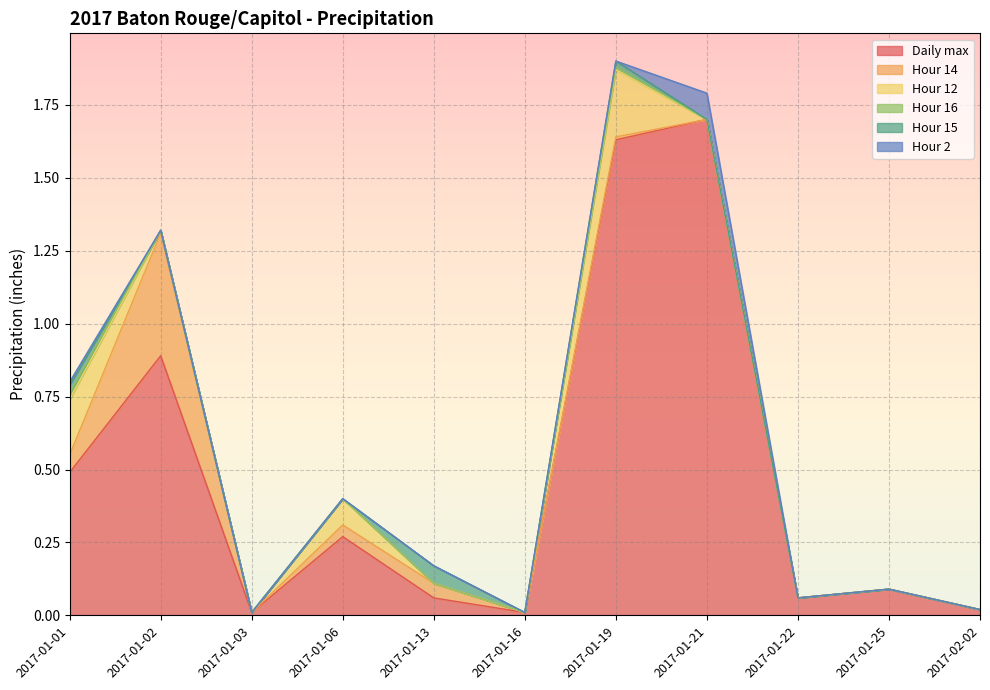

In Hour 2, how many points are higher than both neighbors (excluding endpoints)?

1